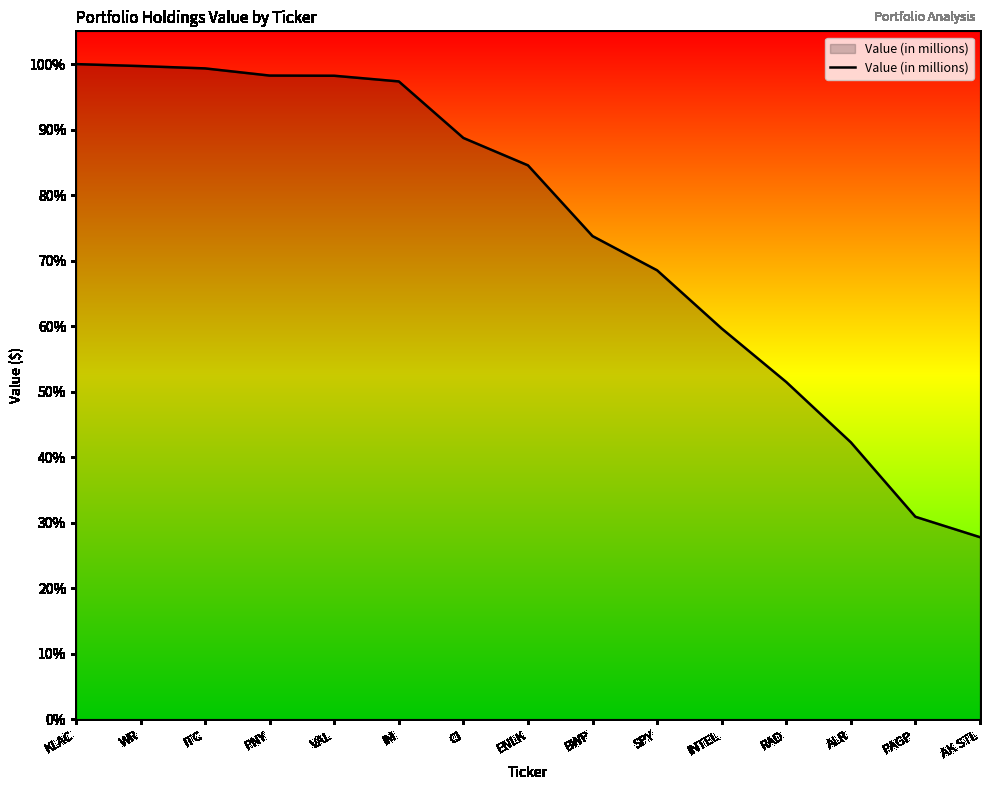

What is the label of the 11th point from the right?

VAL